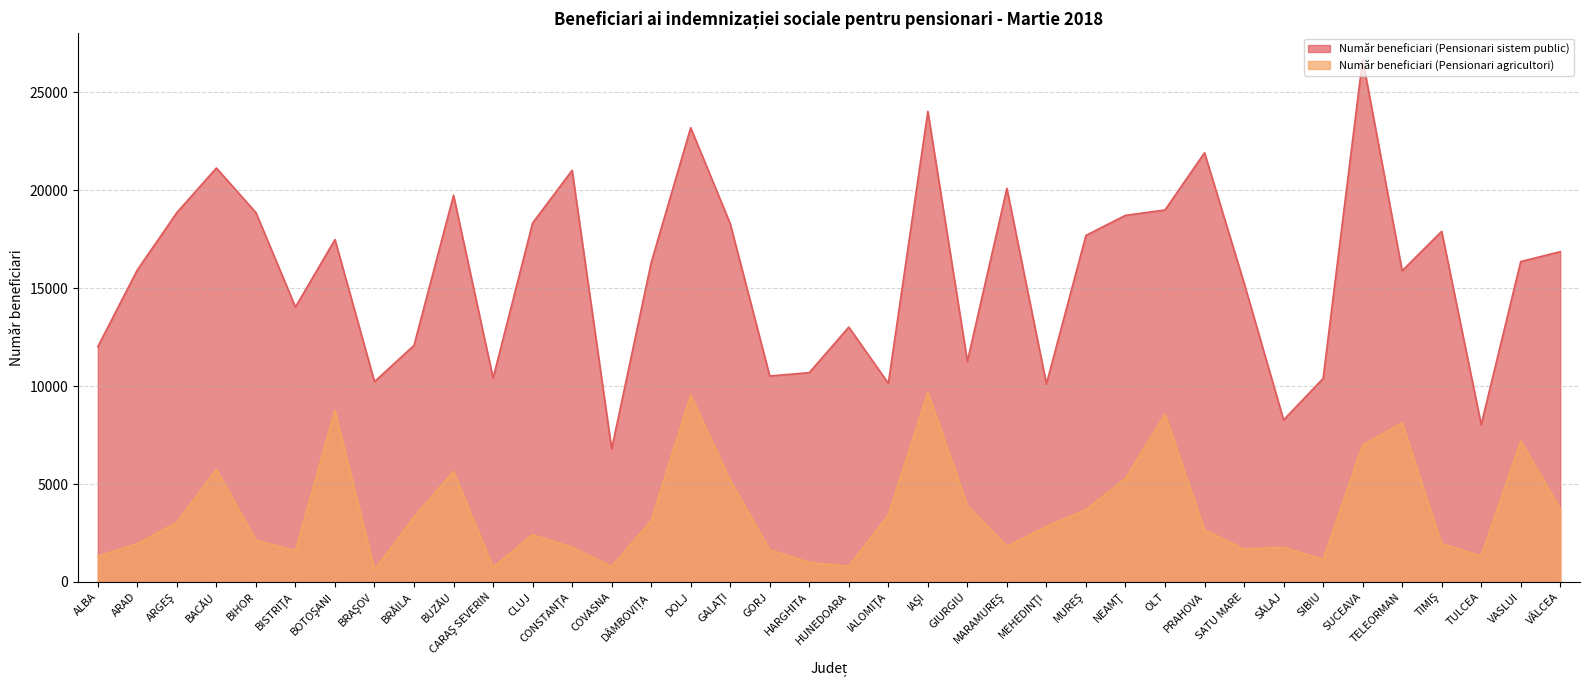

What value does the Număr beneficiari (Pensionari sistem public) series have at GALAŢI, to the nearest 10?

18290